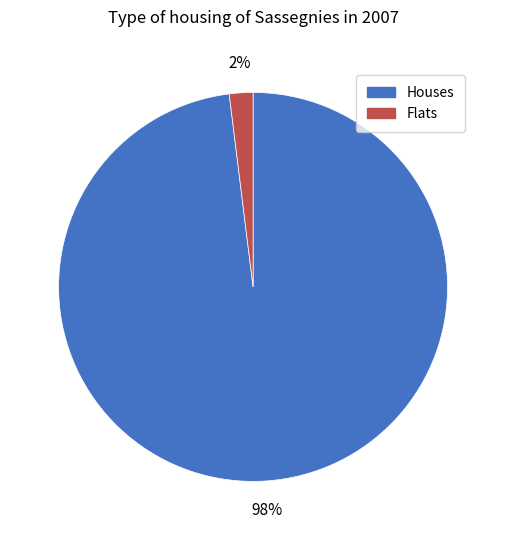

Is the sum of Flats and Houses greater than half?

Yes